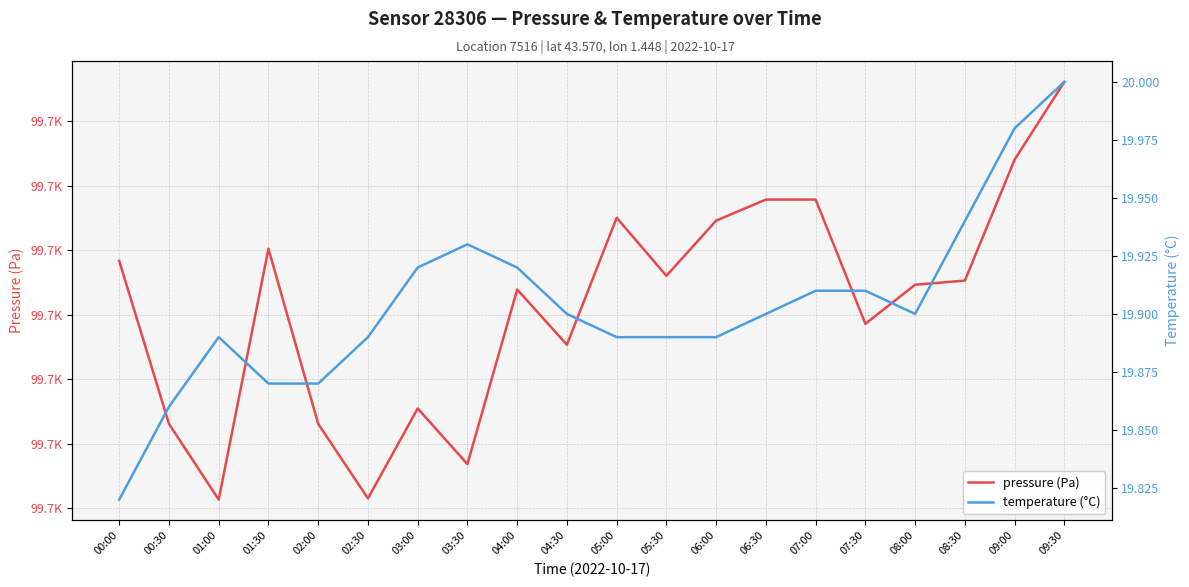

At which category is the sum across all series the highest?

09:30